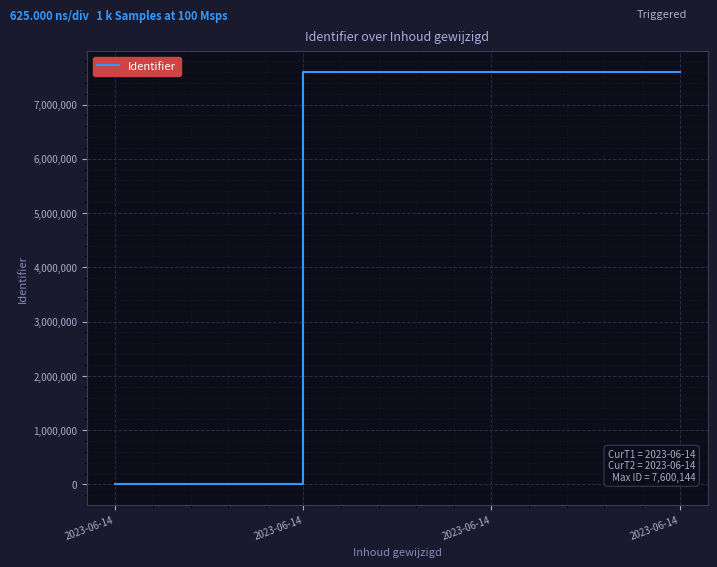

How many values are above zero?

3